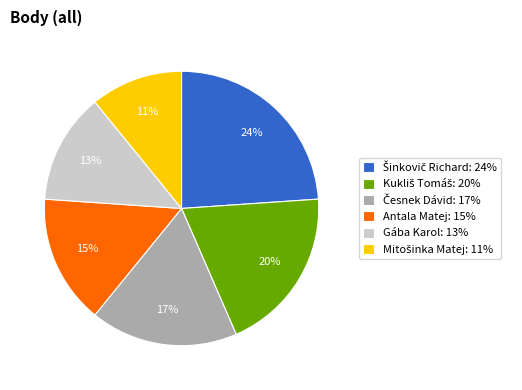

Is it true that Gába Karol: 13% is 28% of the pie?

False